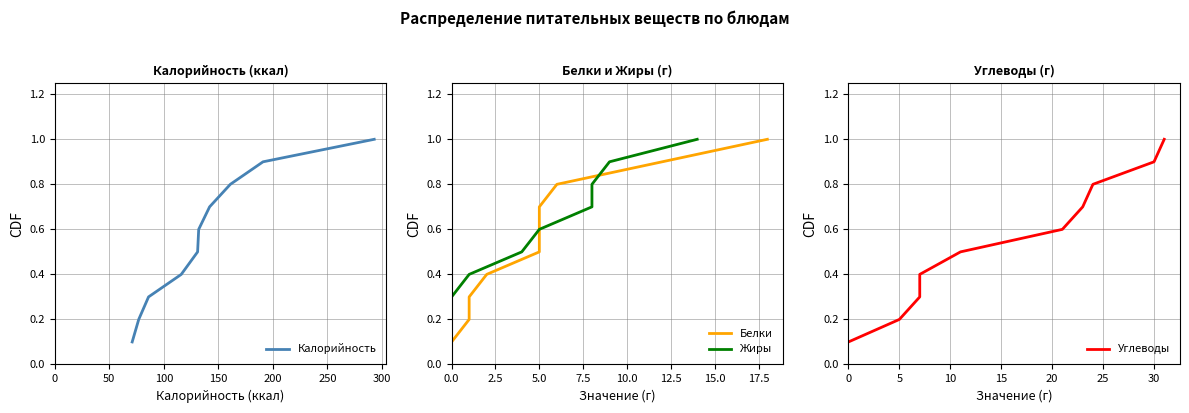

Reading left to right, what are all the values shown in this chart?

Калорийность: 0.1	0.2	0.3	0.4	0.5	0.6	0.7	0.8	0.9	1.0
Белки: 0.1	0.2	0.3	0.4	0.5	0.6	0.7	0.8	0.9	1.0
Жиры: 0.1	0.2	0.3	0.4	0.5	0.6	0.7	0.8	0.9	1.0
Углеводы: 0.1	0.2	0.3	0.4	0.5	0.6	0.7	0.8	0.9	1.0